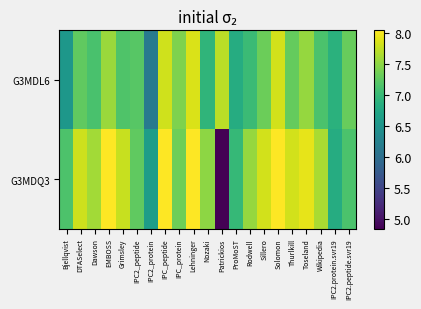

At how many categories does at least one series exceed 6?

21